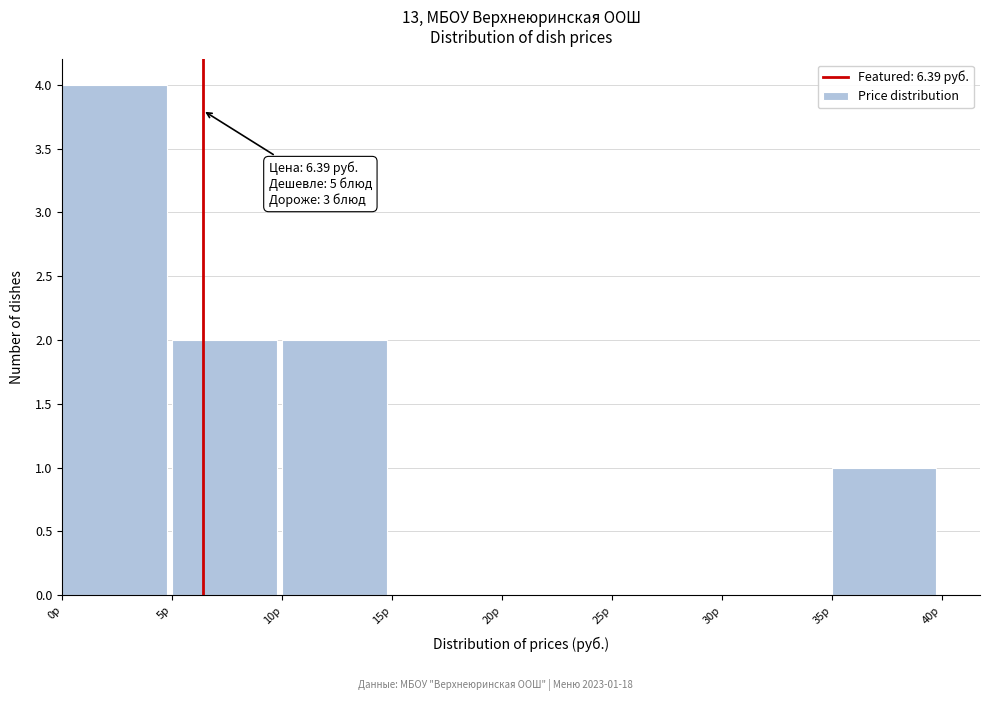

Over which range of the x-axis is the bar tallest?

0 to 5